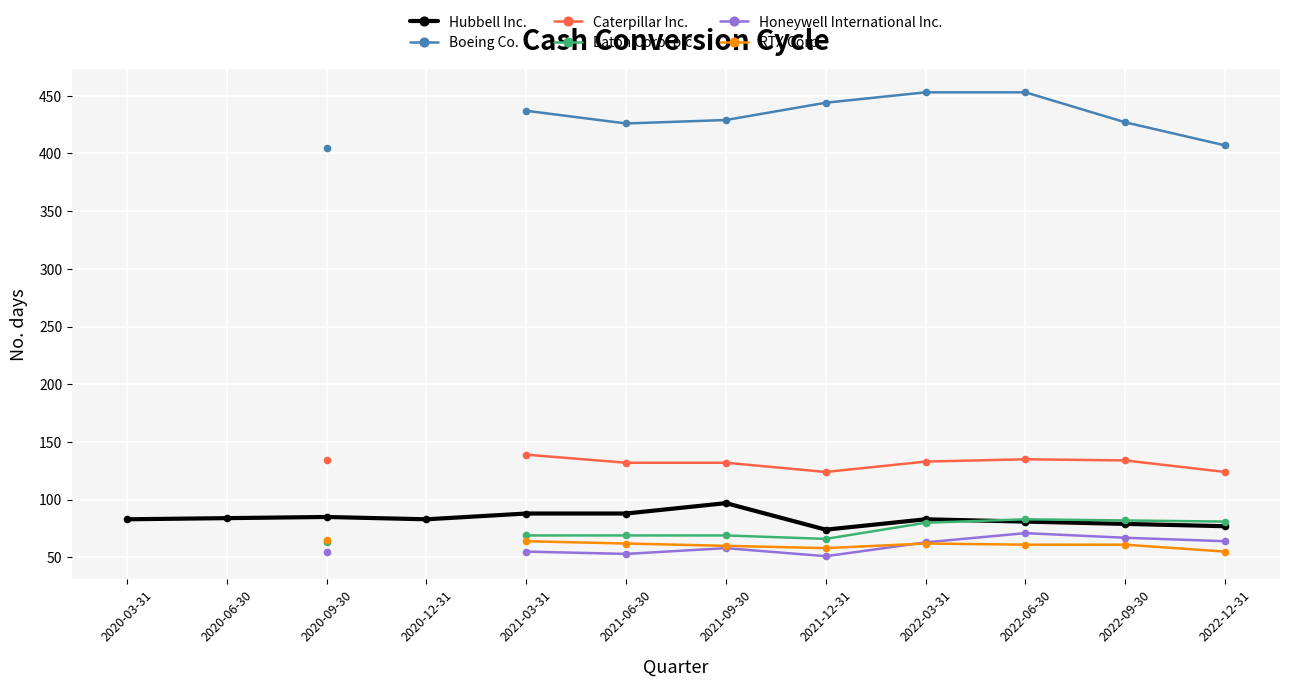

Count the Caterpillar Inc. values in the range 132 to 134.

5